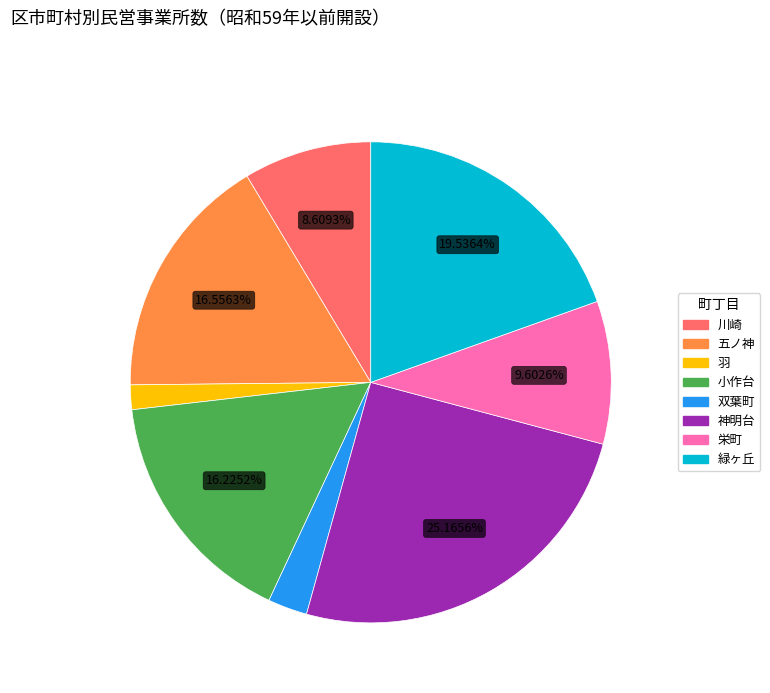

What percentage is the 小作台 slice, to the nearest percent?

16%